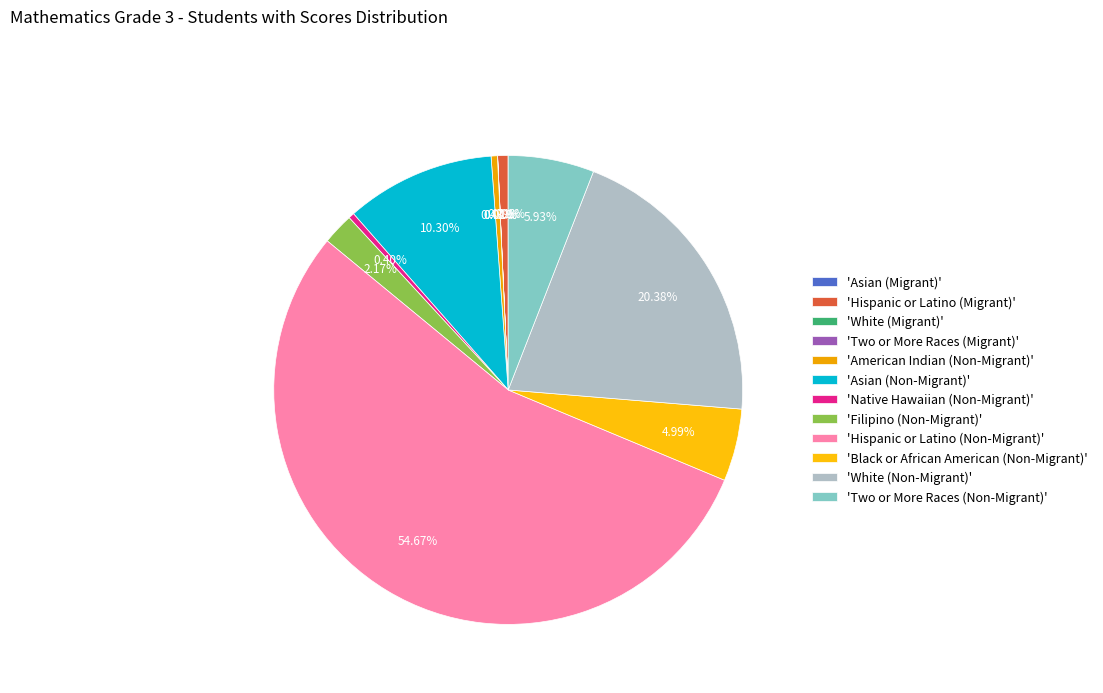

What is the smallest slice in the pie chart?

White (Migrant)